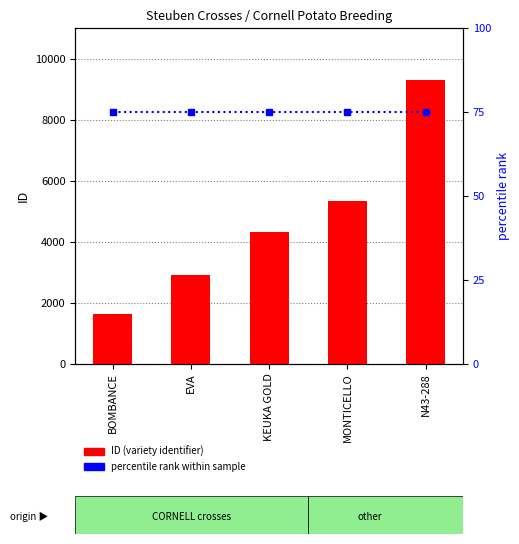

What is the label of the 1st bar from the left?

BOMBANCE